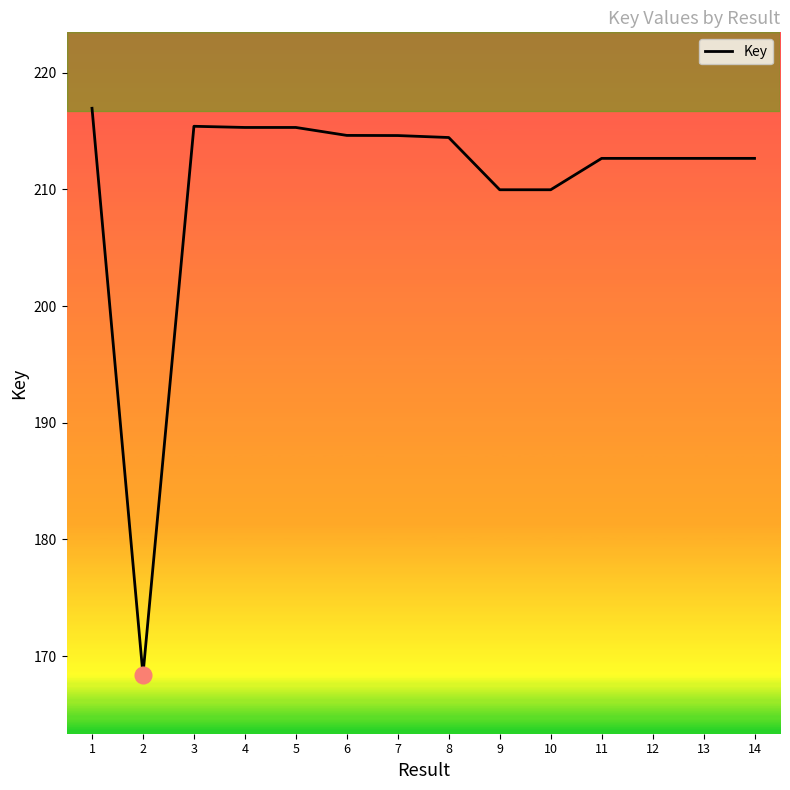

Which has a higher value, 1 or 3?

1